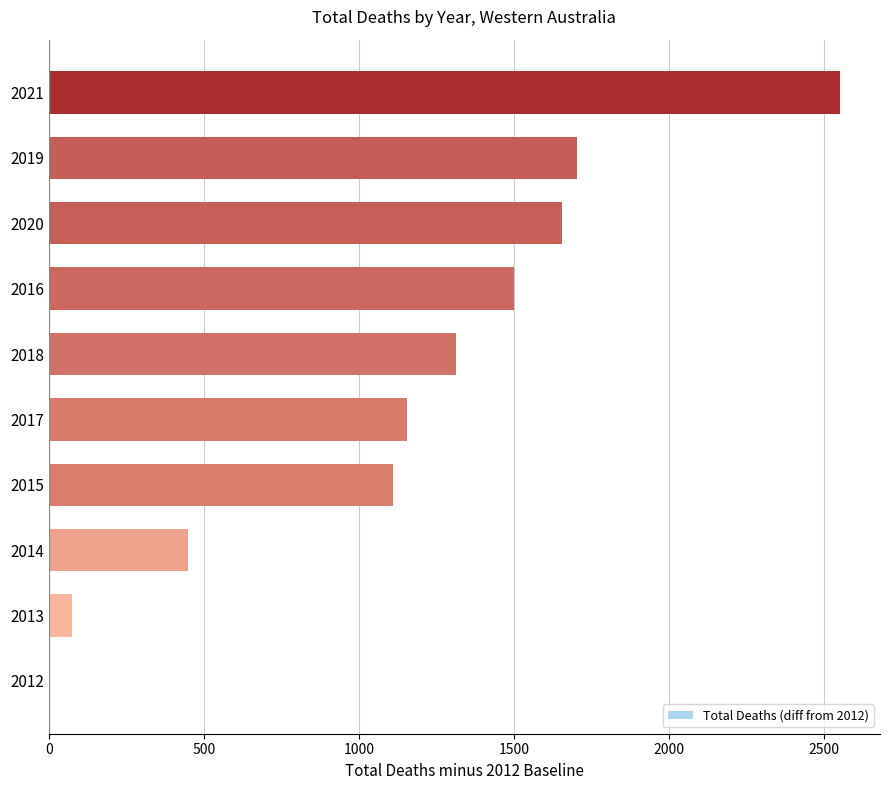

Read the value at 2013.

75